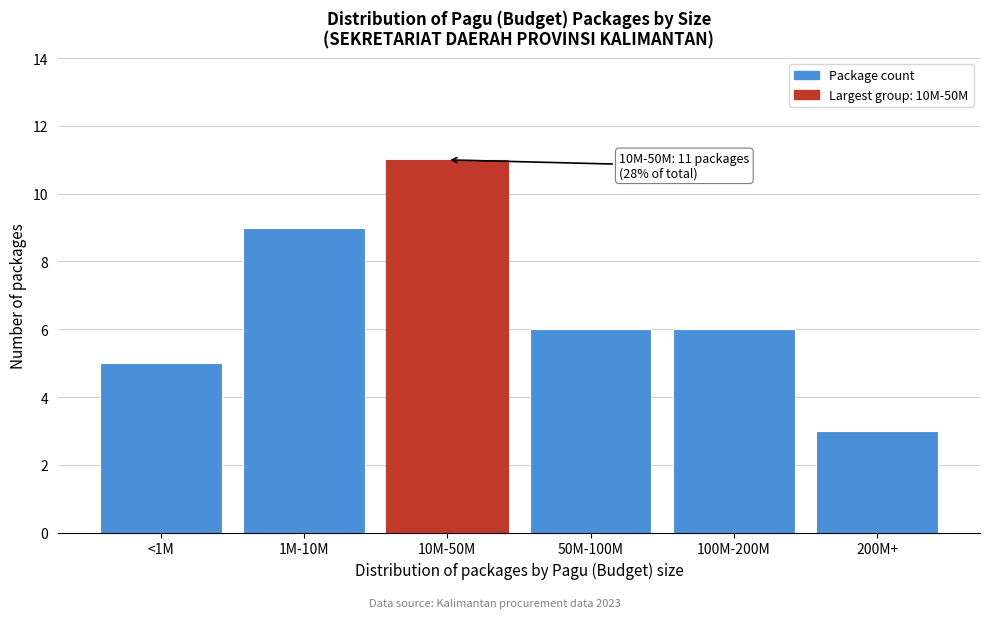

Reading right to left, what are all the values shown in this chart?

3	6	6	11	9	5